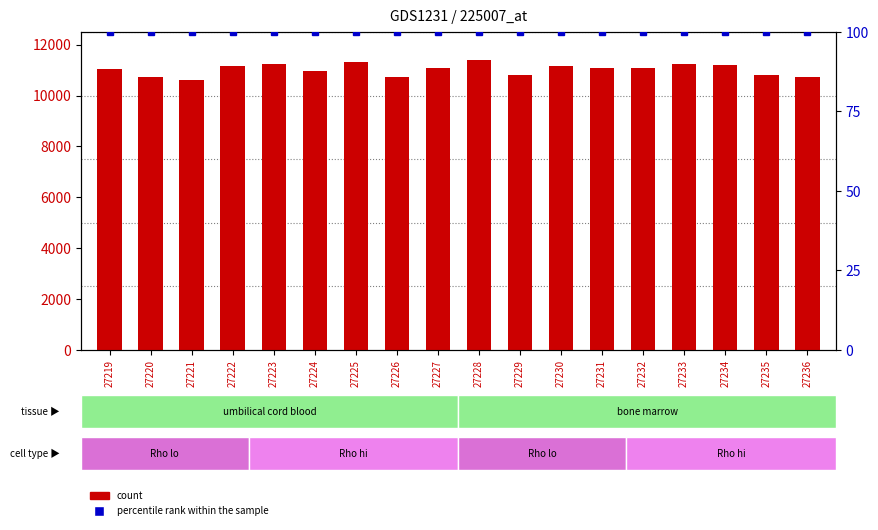

Where is count nearest to the value 10996?

27224